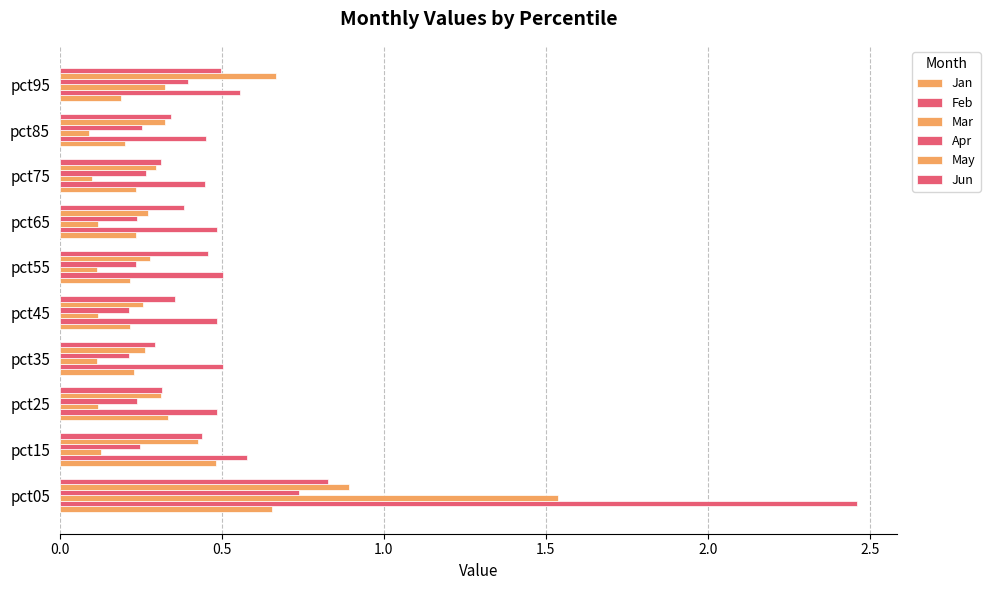

How many distinct data groups are displayed?

6